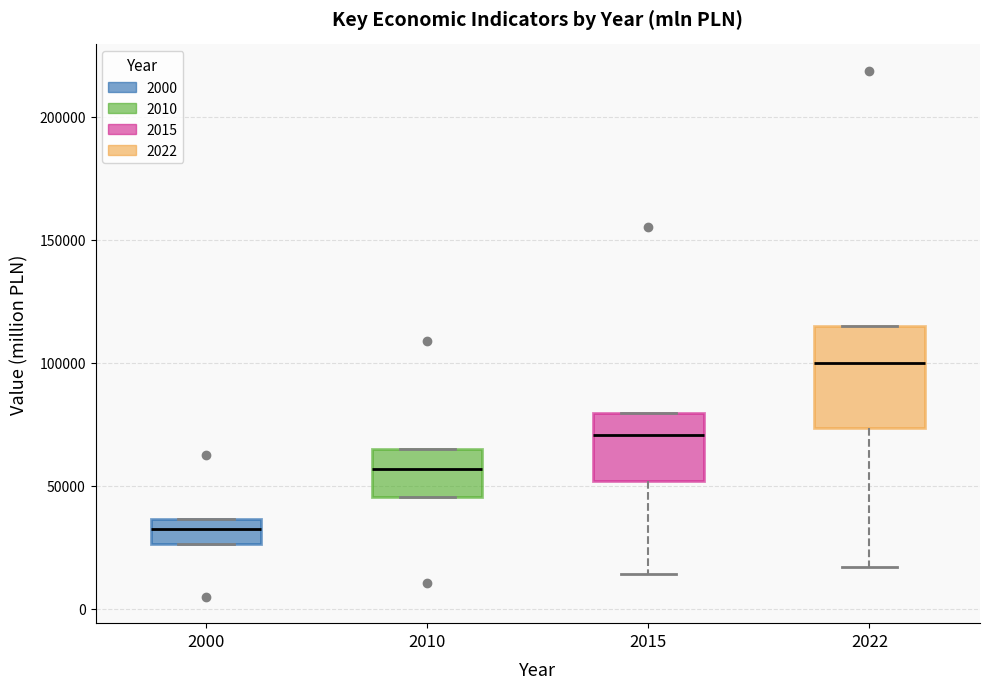

Reading left to right, read every box against the y-axis: the position of its median line, the range the box covers, and the ends of its whiskers. The values are not printed on the chart, so give them approximately, as read against the axis.

2000: median 30000, box 25000 to 35000, whiskers 25000 to 35000
2010: median 55000, box 45000 to 65000, whiskers 45000 to 65000
2015: median 70000, box 50000 to 80000, whiskers 15000 to 80000
2022: median 100000, box 75000 to 115000, whiskers 15000 to 115000